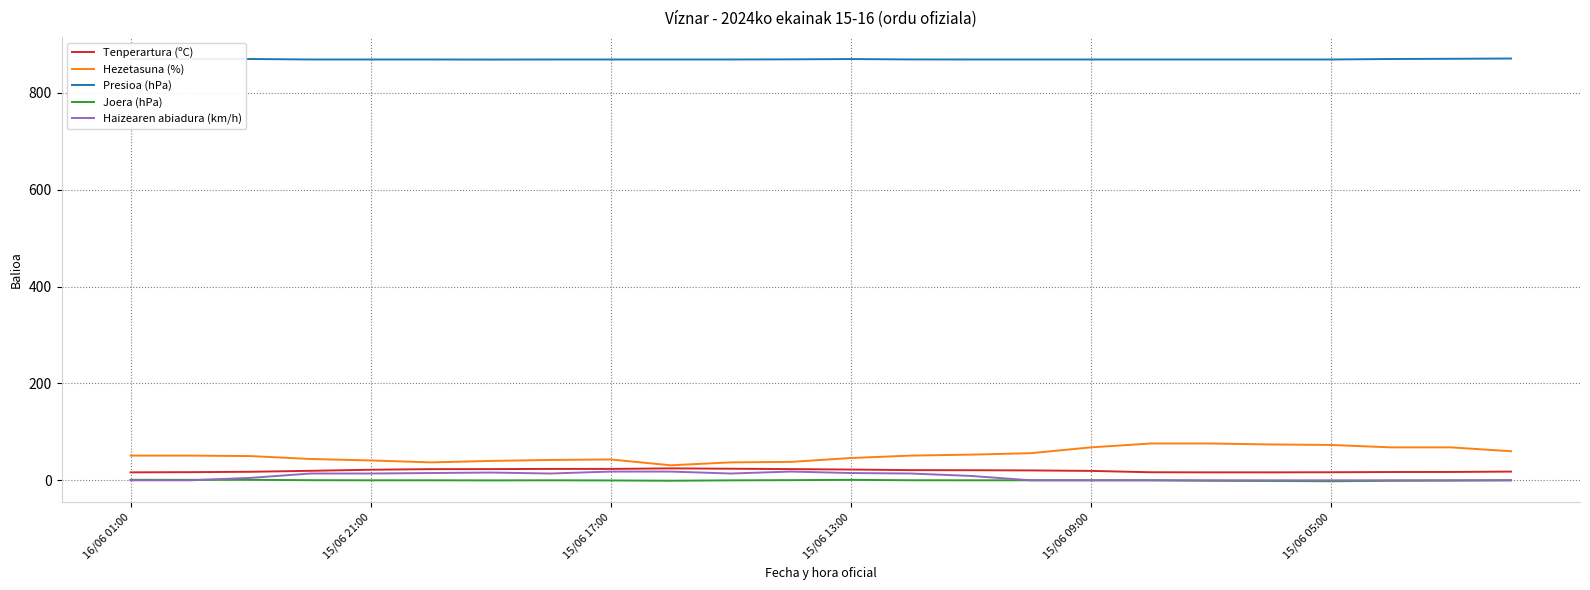

What is the average value of the Hezetasuna (%) series?

53.1